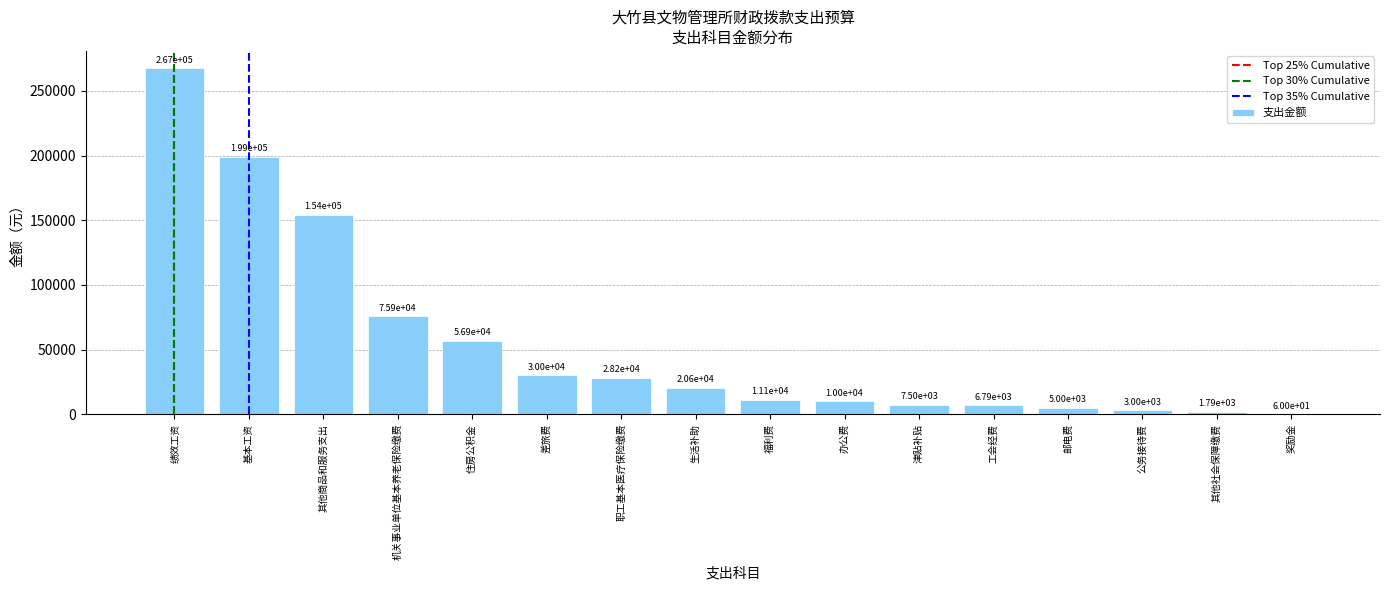

Reading left to right, what are all the values shown in this chart?

绩效工资=267468	基本工资=199068	其他商品和服务支出=154123	机关事业单位基本养老保险缴费=75855	住房公积金=56892	差旅费=30000	职工基本医疗保险缴费=28171	生活补助=20605	福利费=11147	办公费=10000	津贴补贴=7500	工会经费=6792	邮电费=5000	公务接待费=3000	其他社会保障缴费=1789	奖励金=60